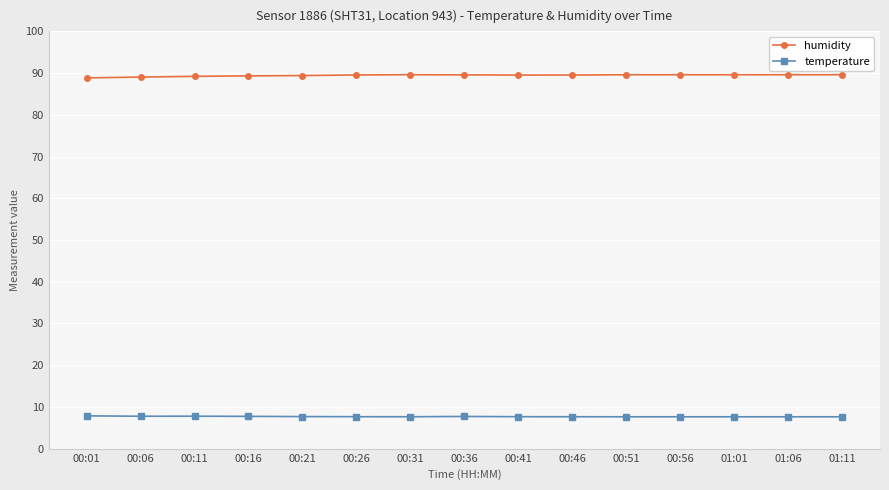

True or false: humidity has a value of 151.0 at 00:41.

False